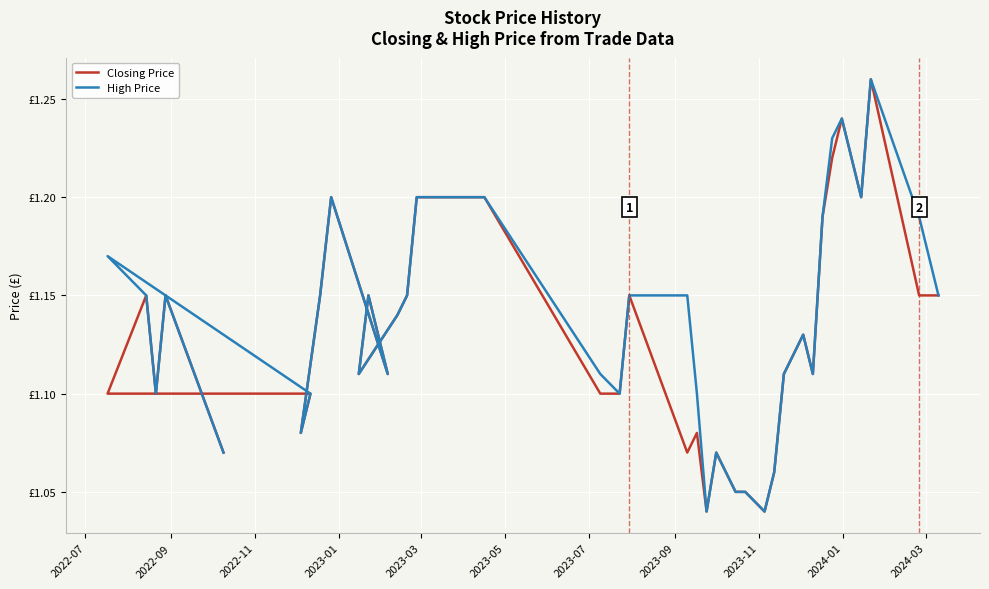

Which series has the largest range (max minus min)?

Closing Price